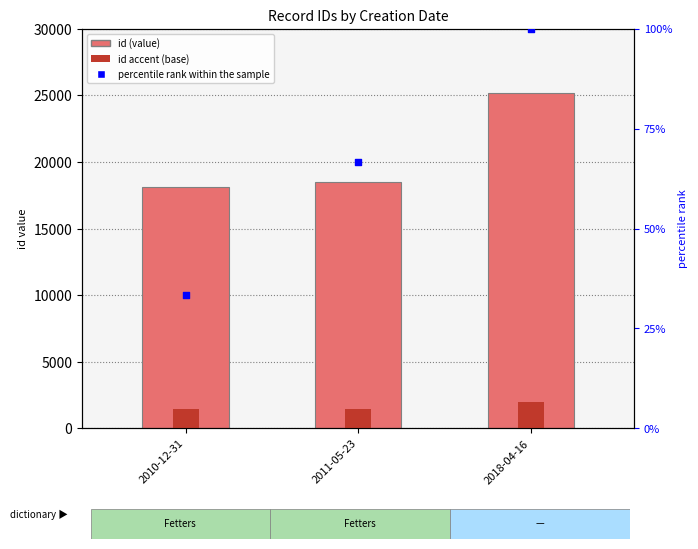

At how many categories does at least one series exceed 17240?

3